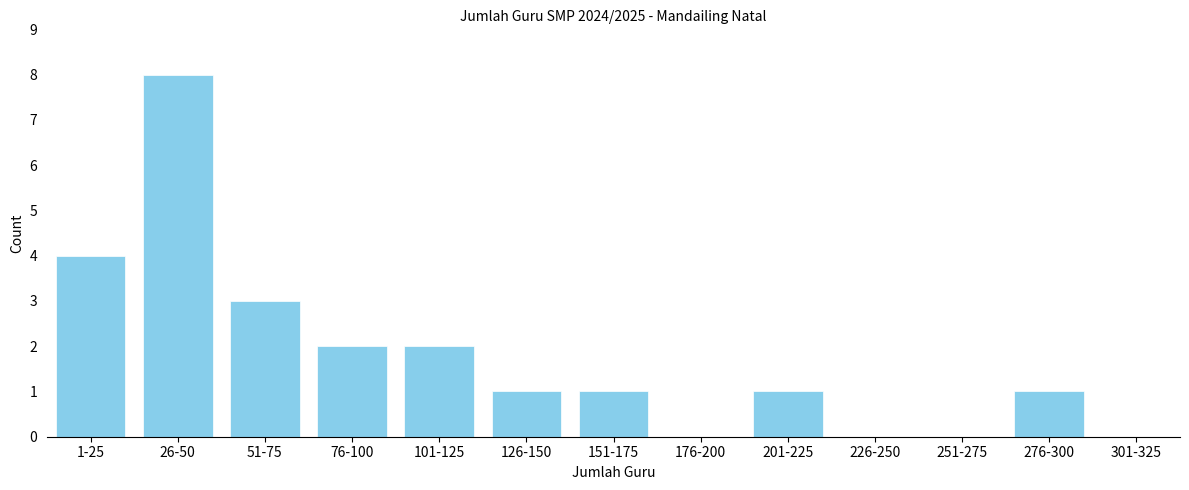

Reading left to right, what are all the values shown in this chart?

1-25=4	26-50=8	51-75=3	76-100=2	101-125=2	126-150=1	151-175=1	176-200=0	201-225=1	226-250=0	251-275=0	276-300=1	301-325=0